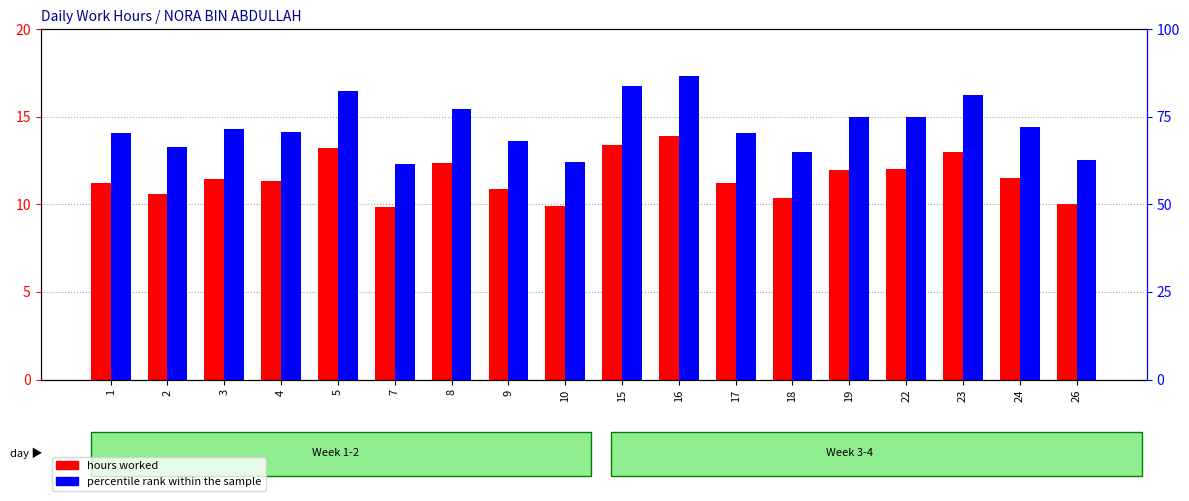

Reading left to right, what are all the values shown in this chart?

hours worked: 11.2	10.6	11.4	11.3	13.2	9.8	12.3	10.9	9.9	13.4	13.9	11.2	10.4	12.0	12.0	13.0	11.5	10.0
percentile rank within the sample: 70.2	66.4	71.6	70.8	82.5	61.4	77.2	68.1	62.0	83.8	86.8	70.2	64.9	74.9	75.1	81.1	72.1	62.6